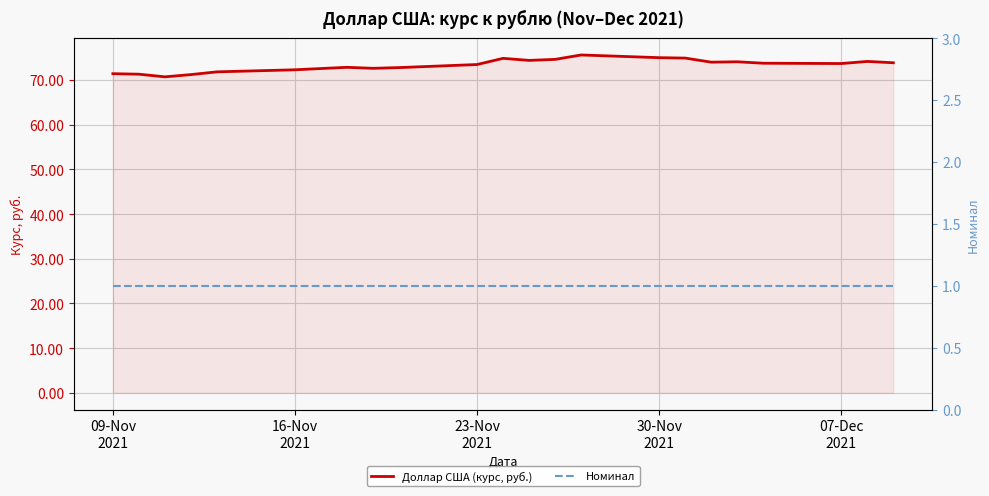

Reading left to right, what are all the values shown in this chart?

Доллар США (курс, руб.): 71.4	71.3	70.7	71.2	71.8	72.3	72.6	72.8	72.6	72.8	73.5	74.8	74.4	74.6	75.6	75.0	74.9	74.0	74.1	73.7	73.7	74.1	73.8
Номинал: 1.0	1.0	1.0	1.0	1.0	1.0	1.0	1.0	1.0	1.0	1.0	1.0	1.0	1.0	1.0	1.0	1.0	1.0	1.0	1.0	1.0	1.0	1.0